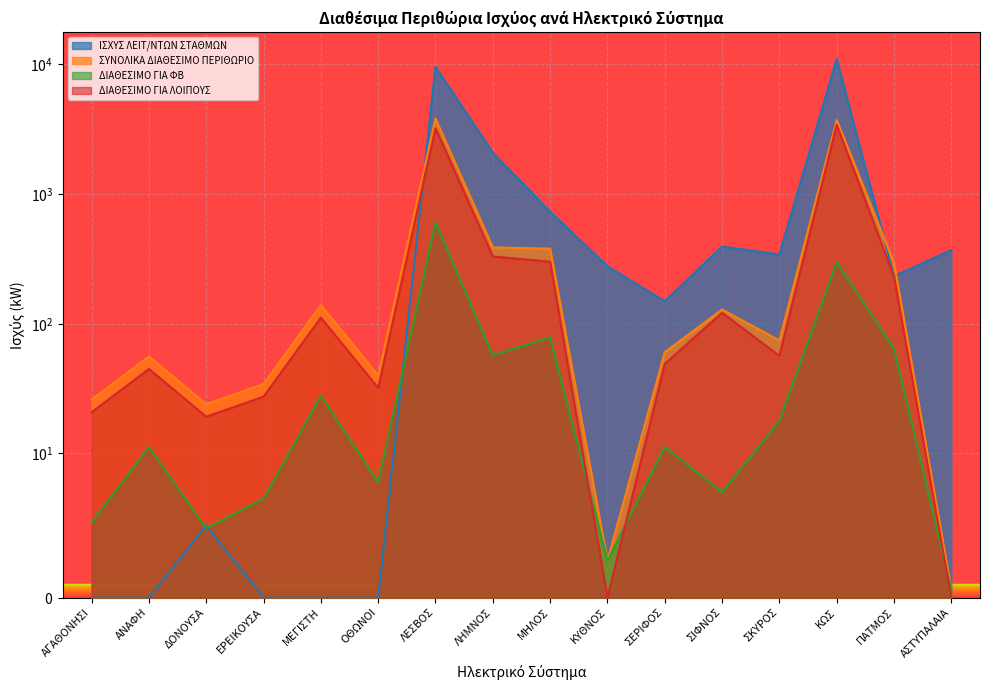

True or false: ΣΥΝΟΛΙΚΑ ΔΙΑΘΕΣΙΜΟ ΠΕΡΙΘΩΡΙΟ has more than 2 interior local peaks.

True